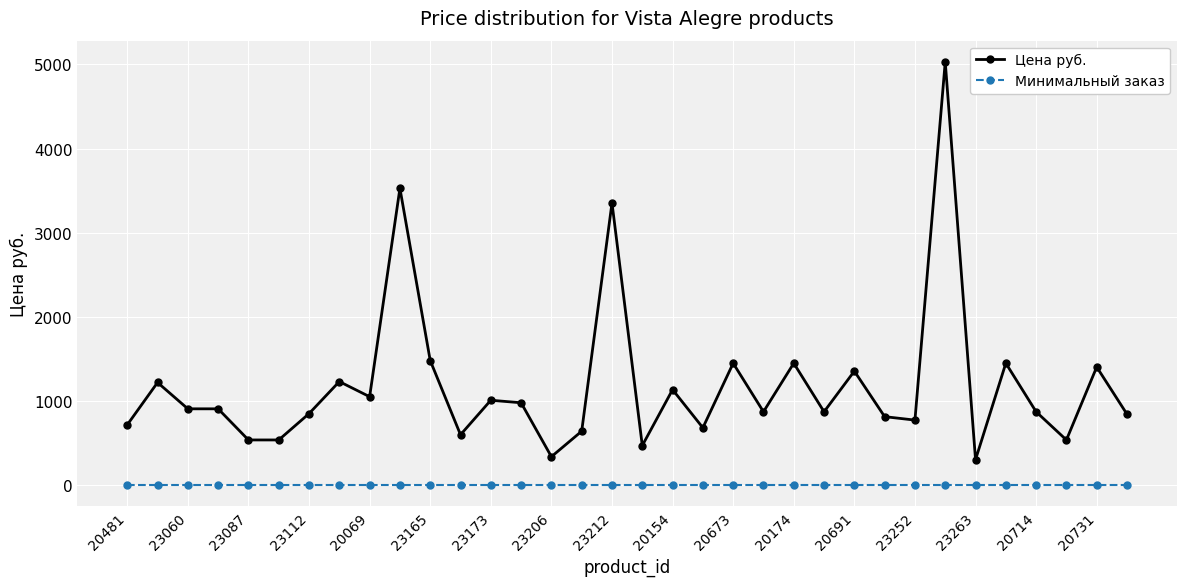

What is the difference between the maximum and minimum values in the Цена руб. series?

4728